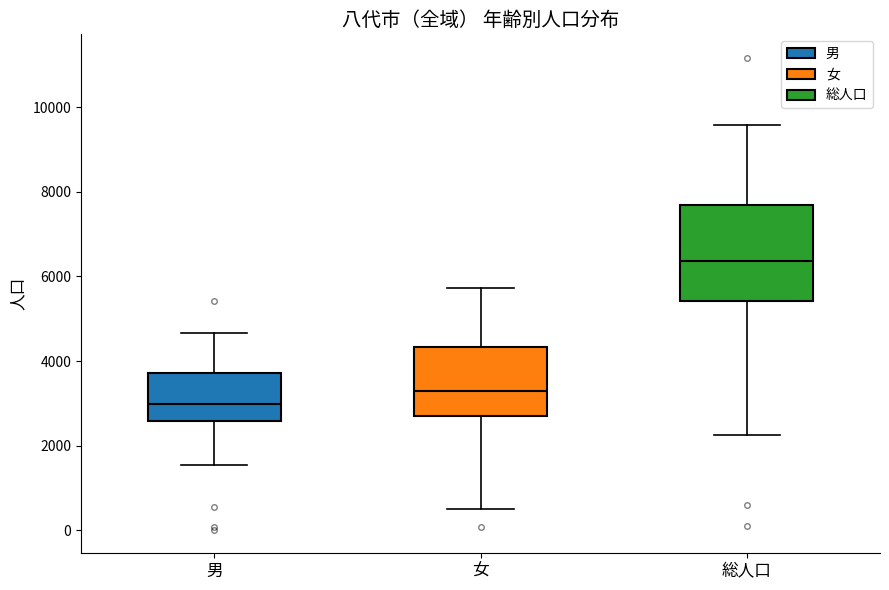

Where is the upper edge of the box for 総人口 on the y-axis? The values are not printed on the chart, so give them approximately, as read against the axis.

7600